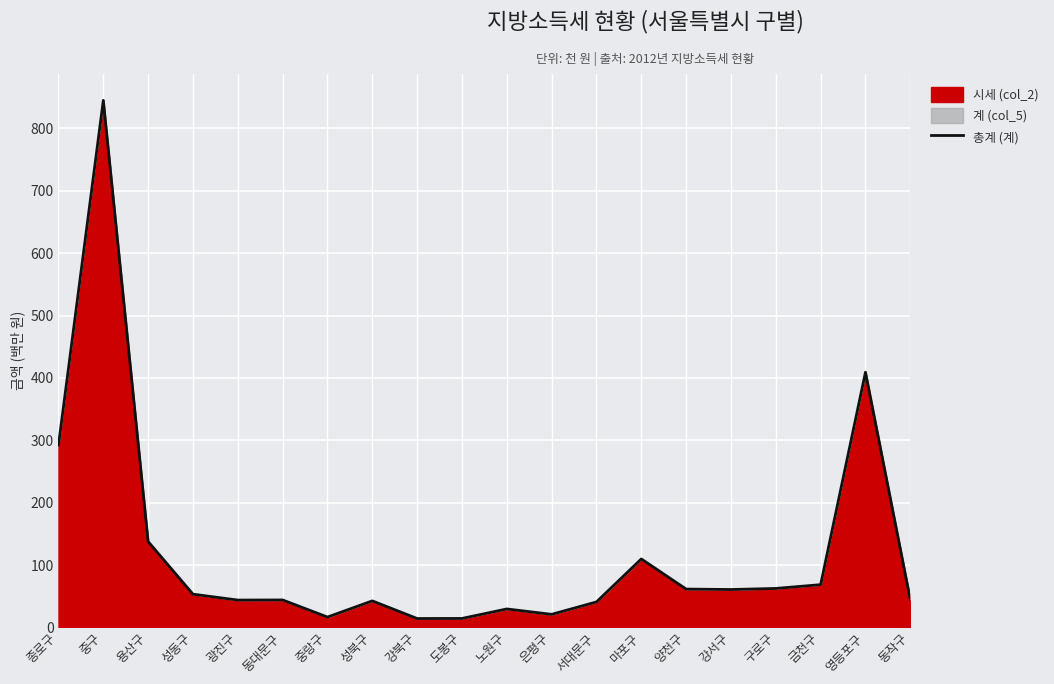

What is the label of the 20th point from the left?

동작구